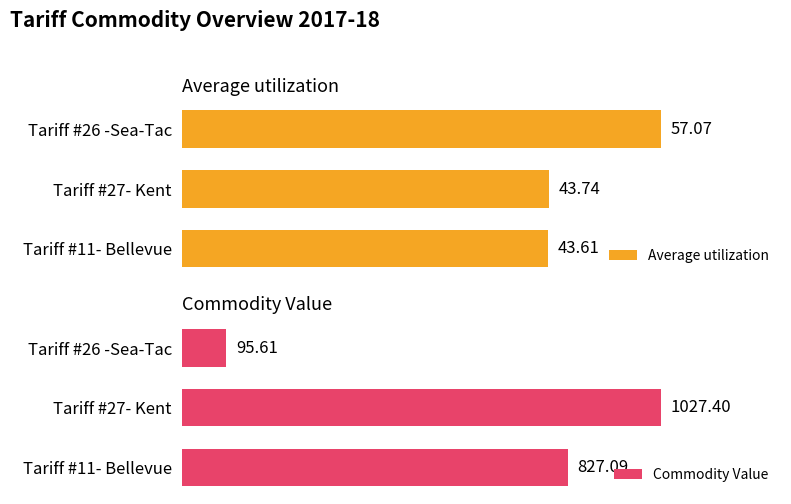

Does the chart contain stacked bars?

No